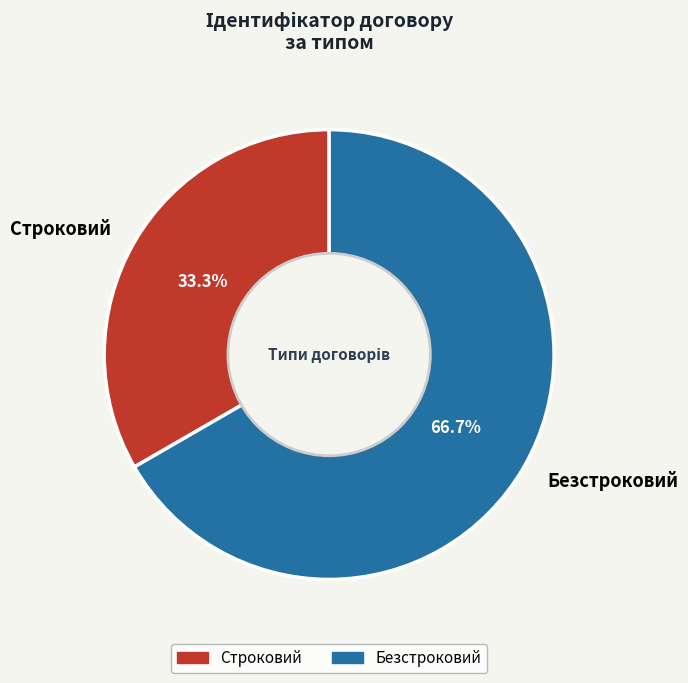

Which slice is the largest?

Безстроковий